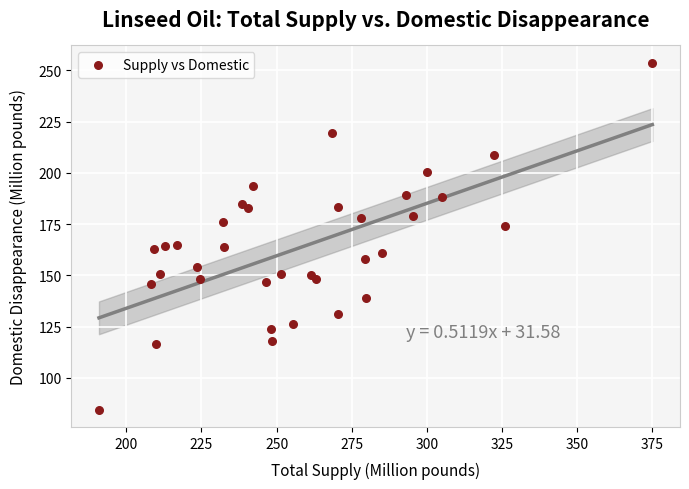

What is the range of X values (max minus min)?

184.2